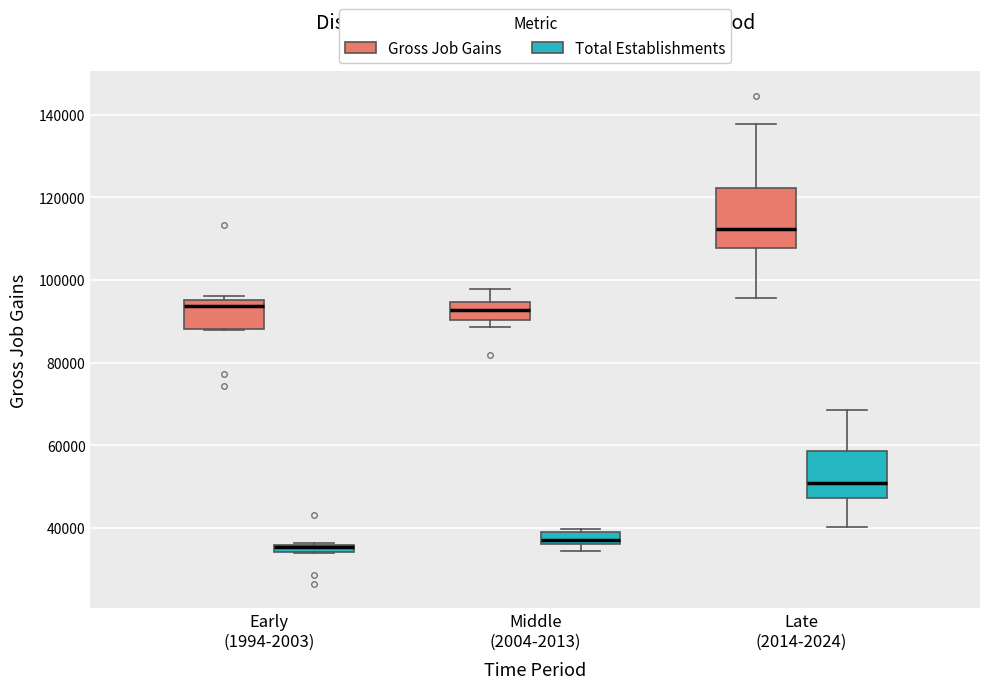

Where is the upper edge of the box for Early (1994-2003) (Total Establishments) on the y-axis? The values are not printed on the chart, so give them approximately, as read against the axis.

36000